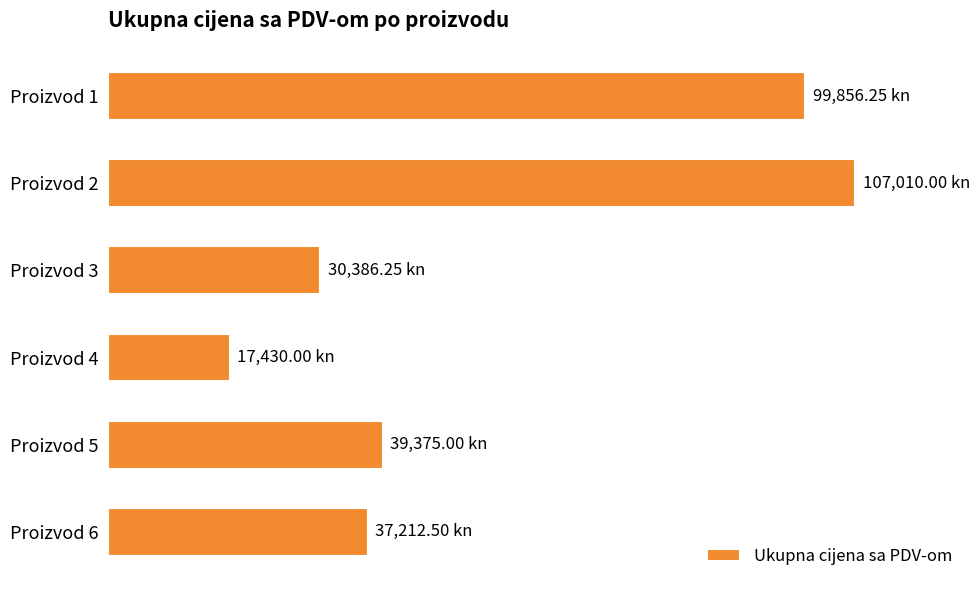

Does the chart contain any negative values?

No